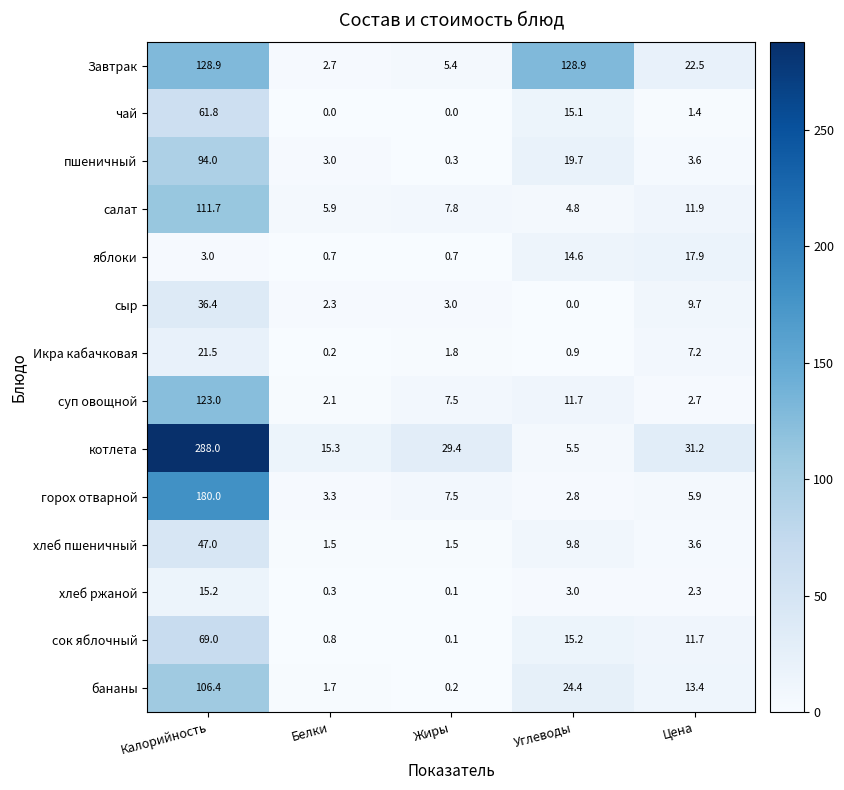

True or false: Завтрак has a value of 6.8 at Цена.

False